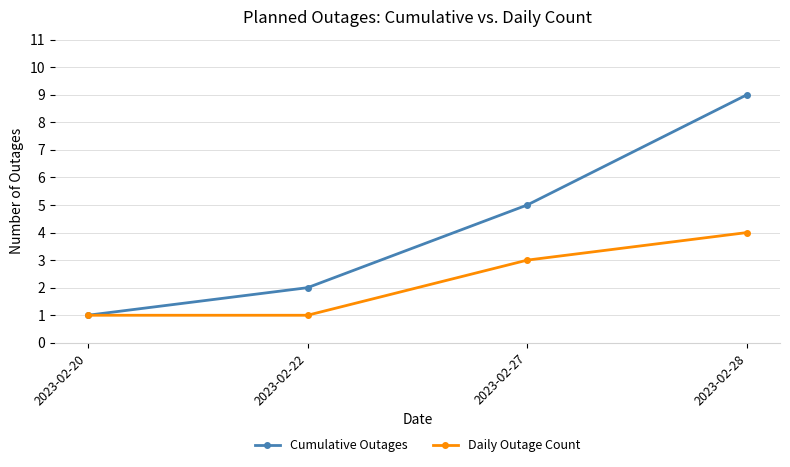

What is the value of the Daily Outage Count point at the 1st from the left?

1